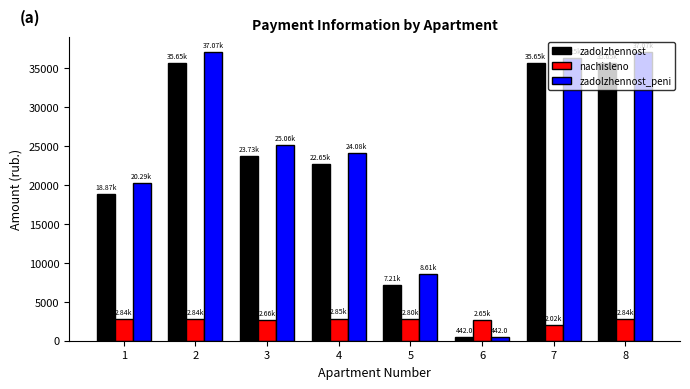

Is the value of zadolzhennost at 2 greater than the value of nachisleno at 6?

Yes